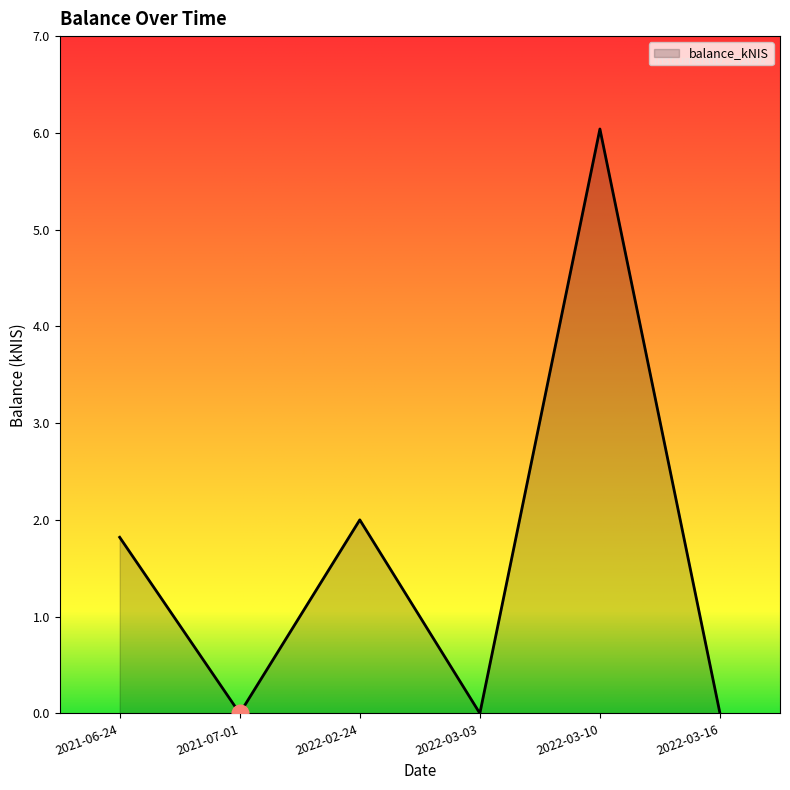

Does the chart have visible grid lines?

No